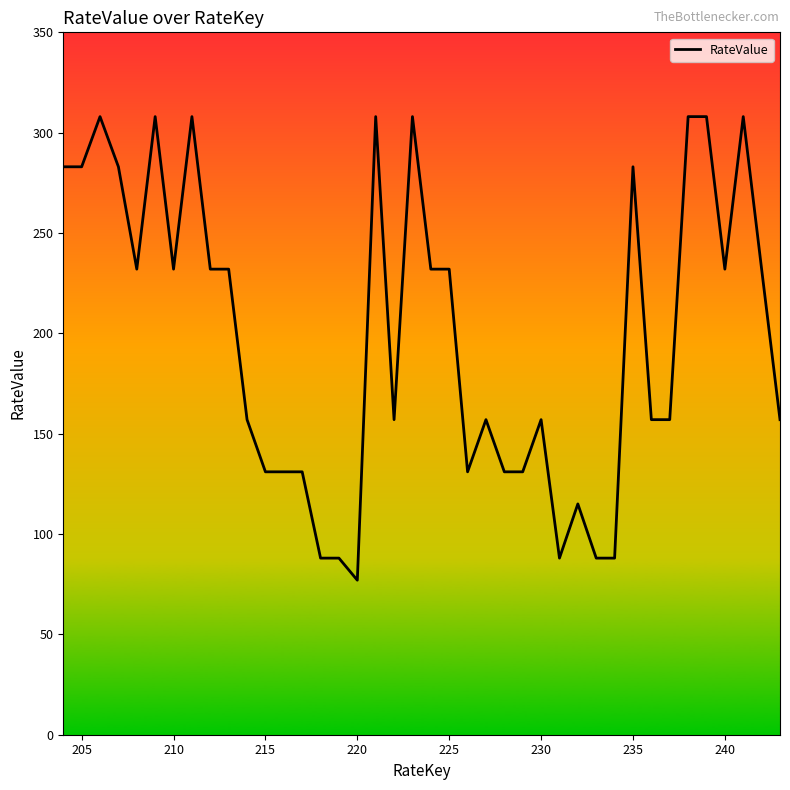

What is the maximum value shown in the chart?

308